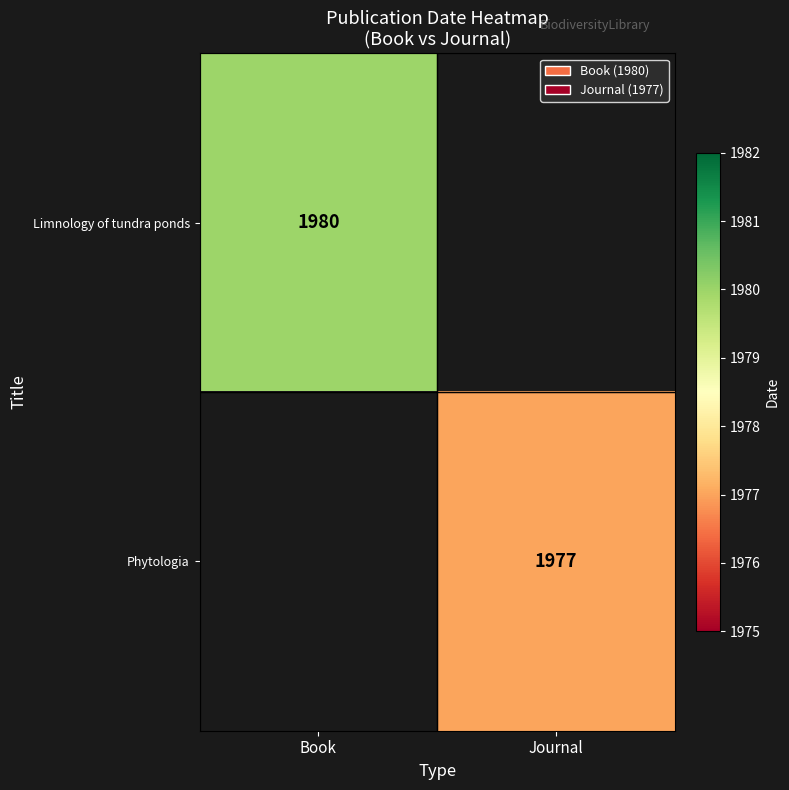

True or false: Limnology of tundra ponds has a value of 1980 at Book.

True